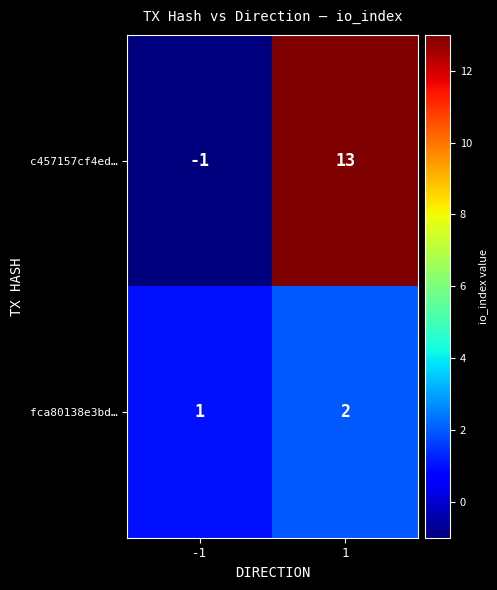

At 1, list the series in order from smallest to largest.

fca80138e3bd…, c457157cf4ed…